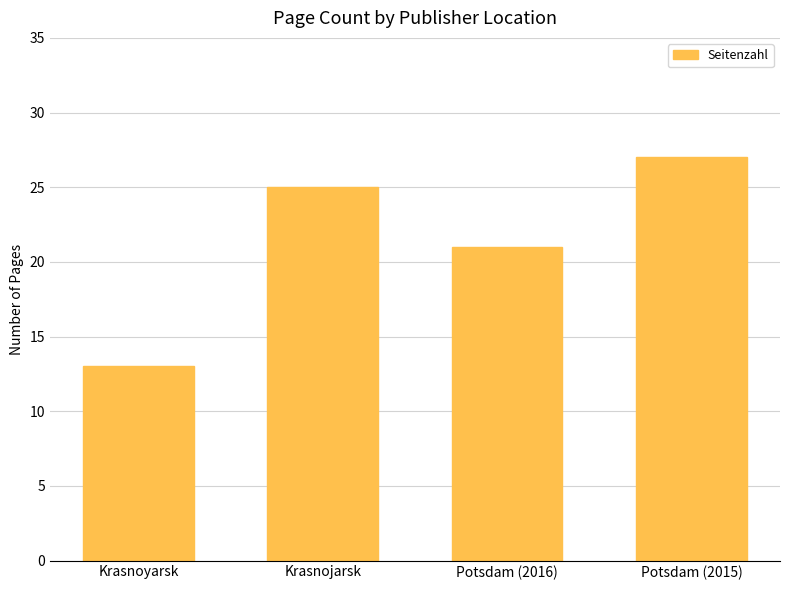

The chart shows a value of 6 at Krasnoyarsk. True or false?

False